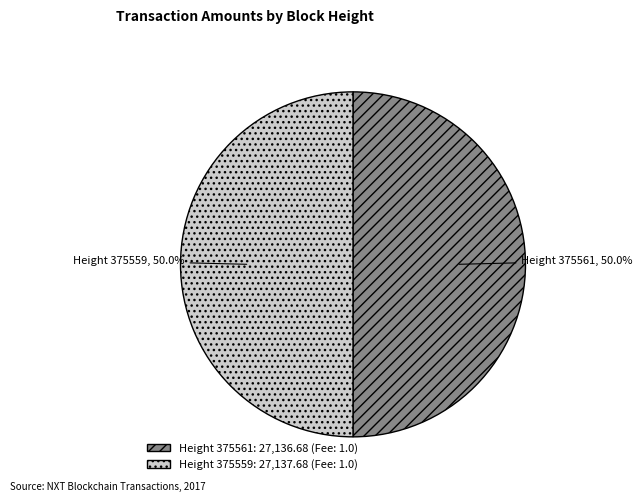

What percentage do Height 375561: 27,136.68 (Fee: 1.0) and Height 375559: 27,137.68 (Fee: 1.0) together represent?

100.0%